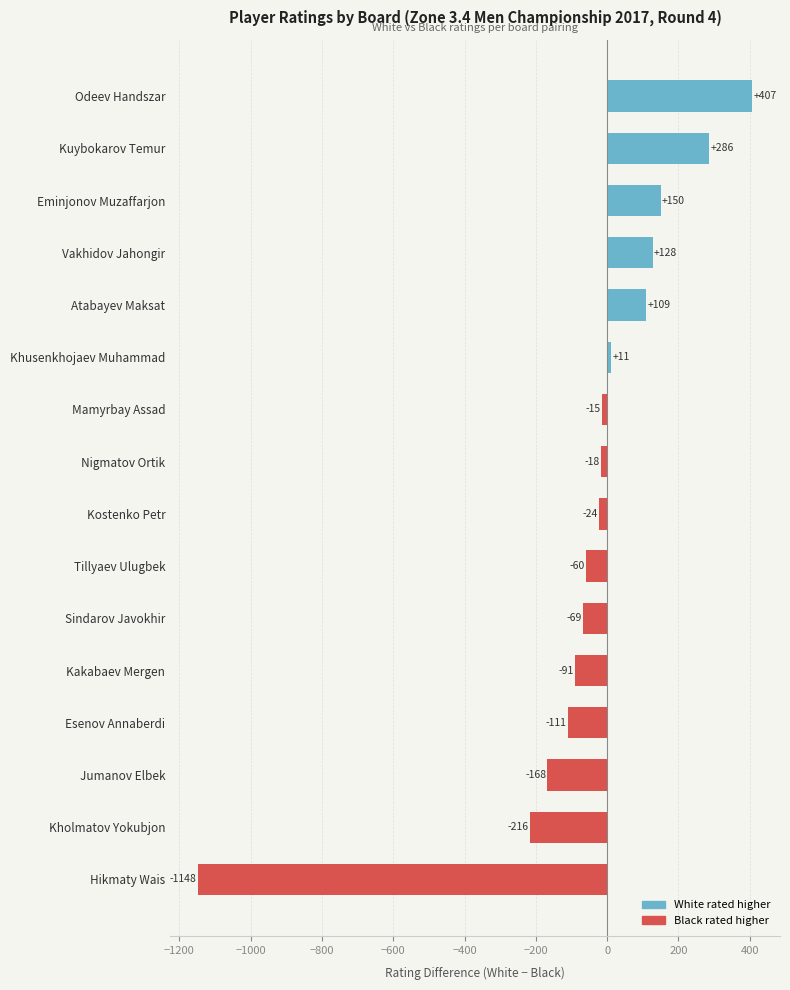

Rank the categories by value from lowest to highest.

Hikmaty Wais, Kholmatov Yokubjon, Jumanov Elbek, Esenov Annaberdi, Kakabaev Mergen, Sindarov Javokhir, Tillyaev Ulugbek, Kostenko Petr, Nigmatov Ortik, Mamyrbay Assad, Khusenkhojaev Muhammad, Atabayev Maksat, Vakhidov Jahongir, Eminjonov Muzaffarjon, Kuybokarov Temur, Odeev Handszar